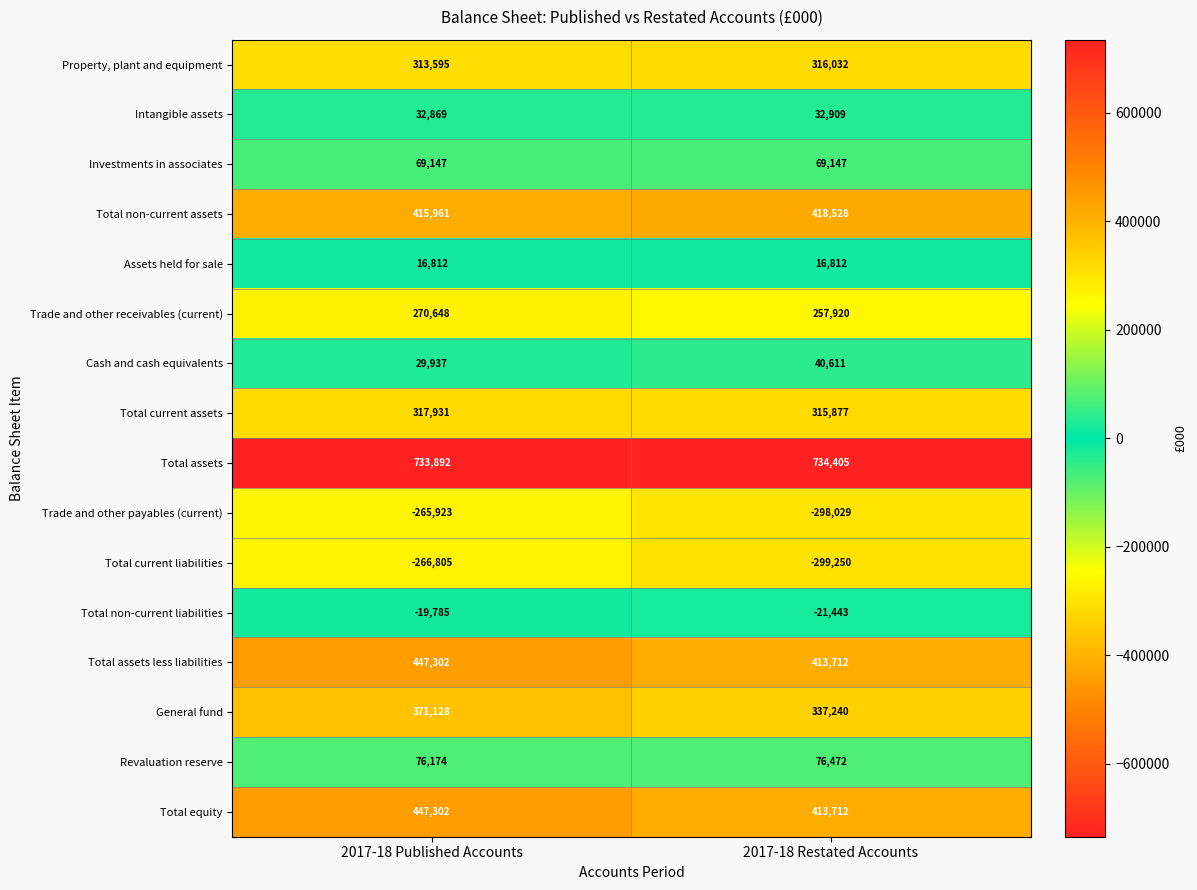

The value of Revaluation reserve at 2017-18 Published Accounts is 52357. True or false?

False